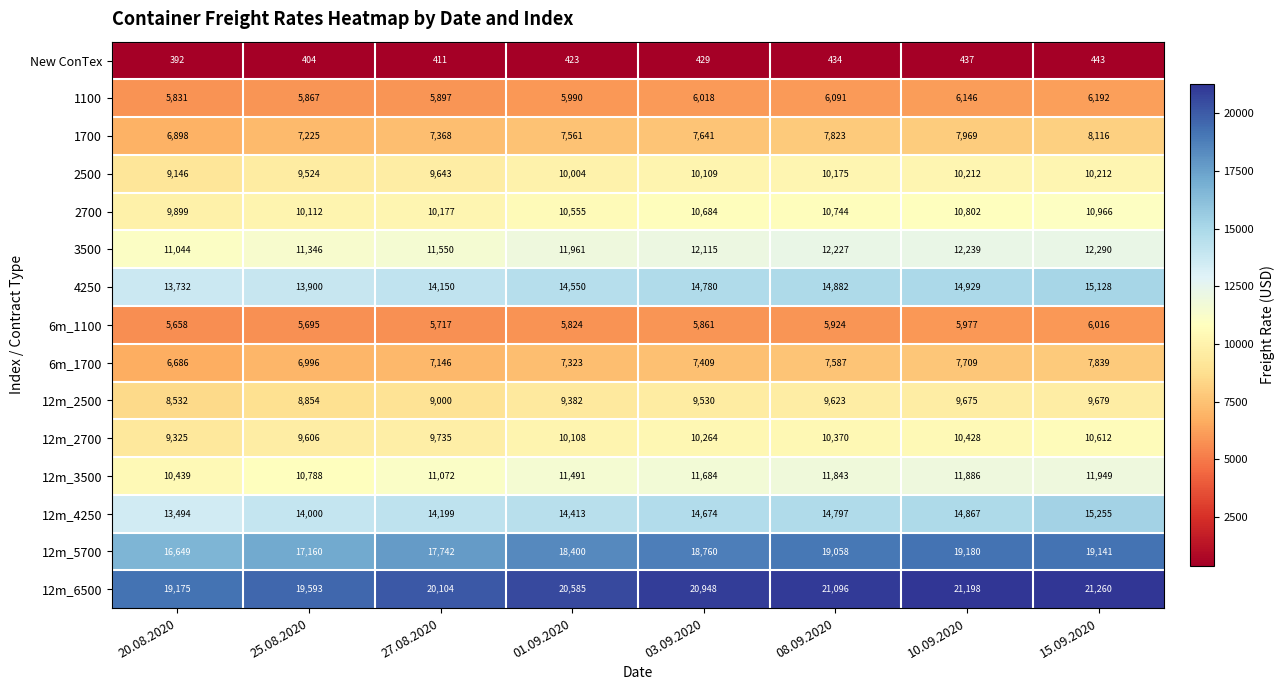

Between 03.09.2020 and 10.09.2020, which series saw the biggest shift?

12m_5700